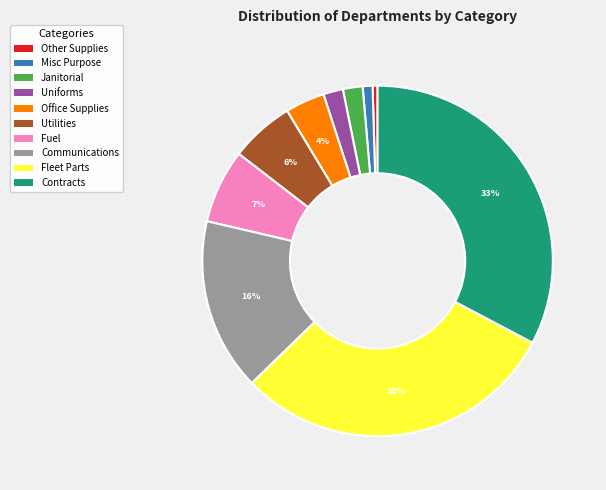

The Communications slice represents 2% of the pie. True or false?

False